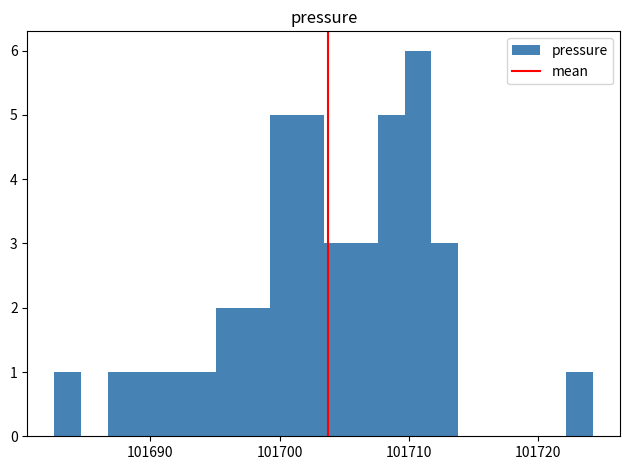

Read against the x-axis, roughly where is the centre of the tallest bar?

101711